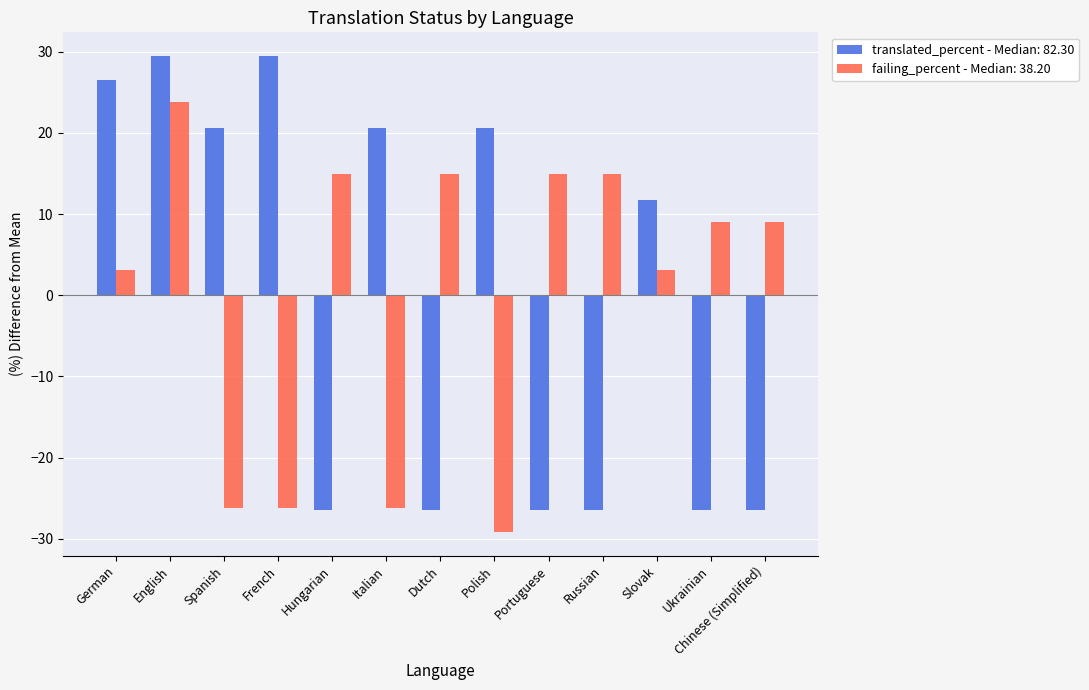

What is the difference between the maximum and minimum values in the translated_percent - Median: 82.30 series?

55.9